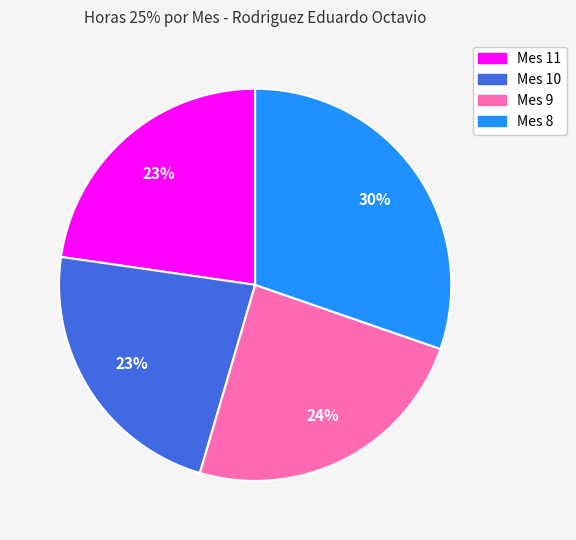

Is it true that Mes 10 is 23% of the pie?

True